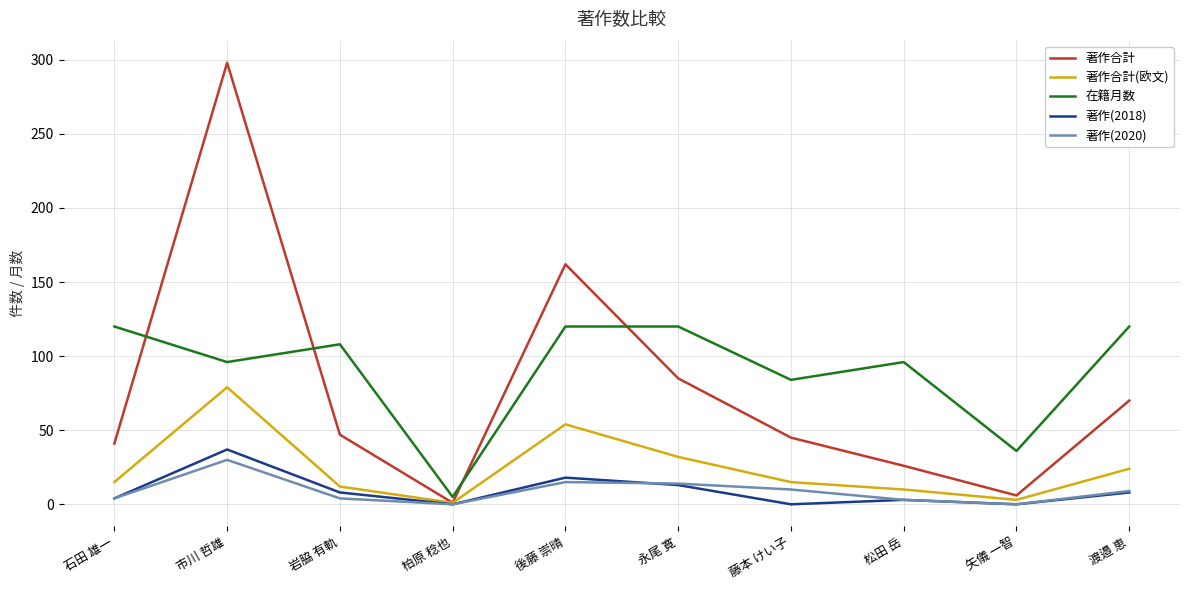

How many series are shown in this chart?

5